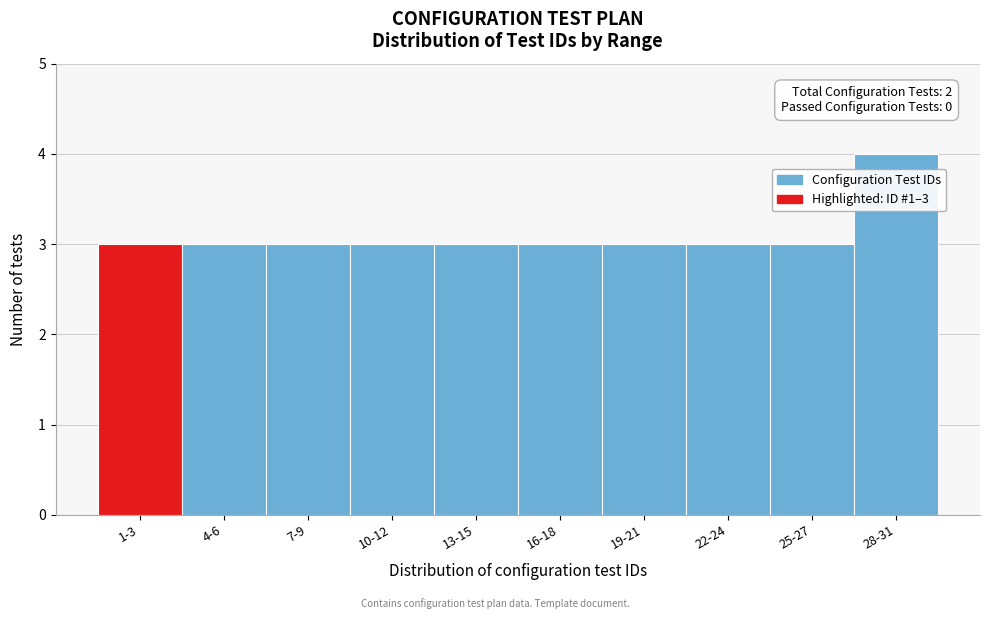

Reading right to left, extract all data points from this chart.

4	3	3	3	3	3	3	3	3	3